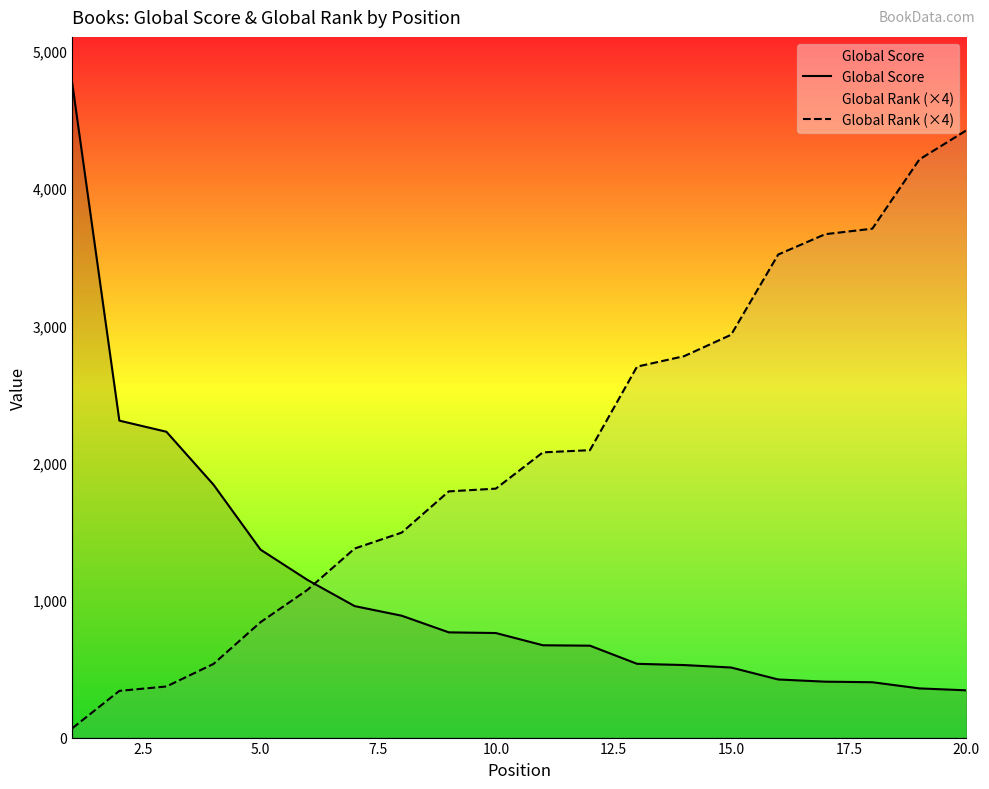

What is the lowest value of the Global Rank (×4) series?

68